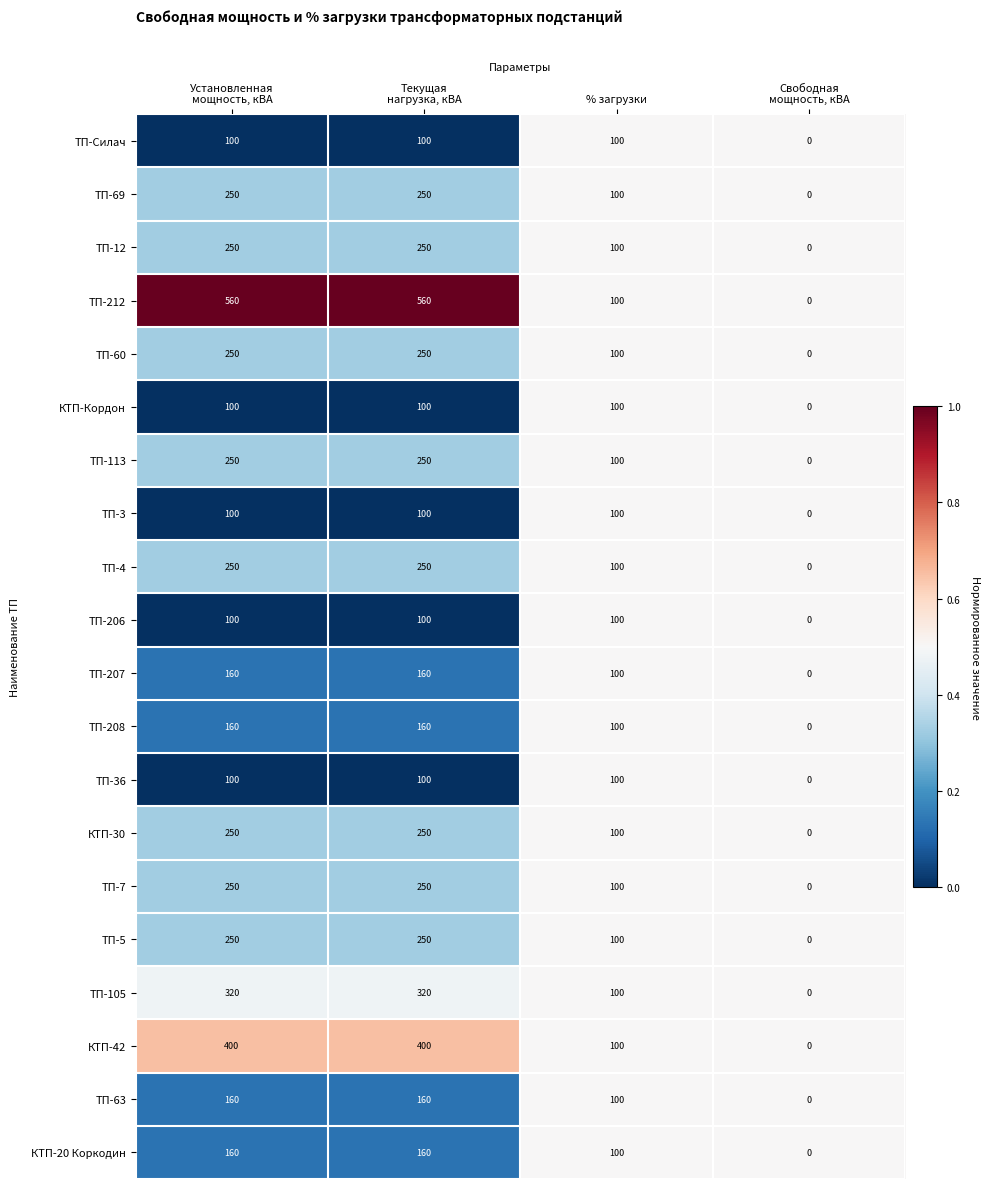

What is the sum of all ТП-63 values?

420